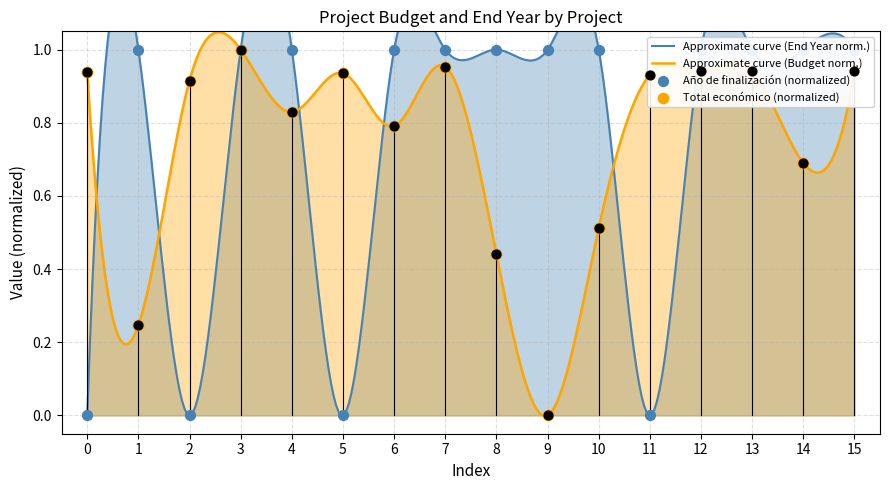

Which series has the widest spread of Y values?

Total económico